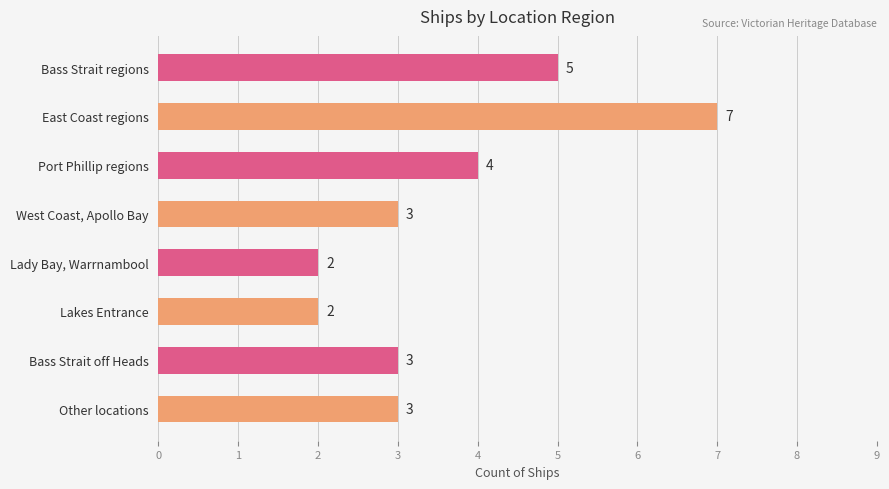

How many bars are there in total?

8